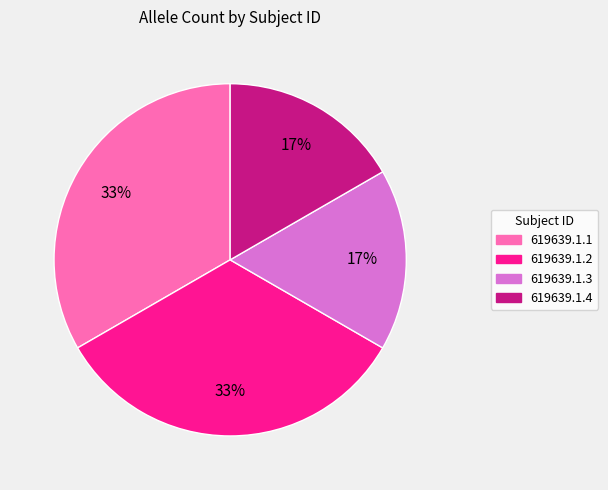

Combined, do 619639.1.4 and 619639.1.3 account for over 50%?

No